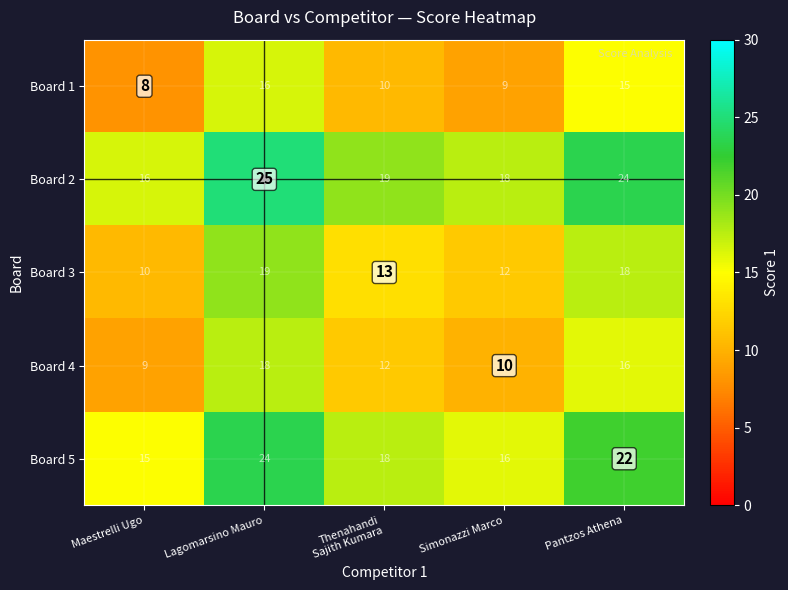

Which label corresponds to the largest value in the chart?

Lagomarsino Mauro